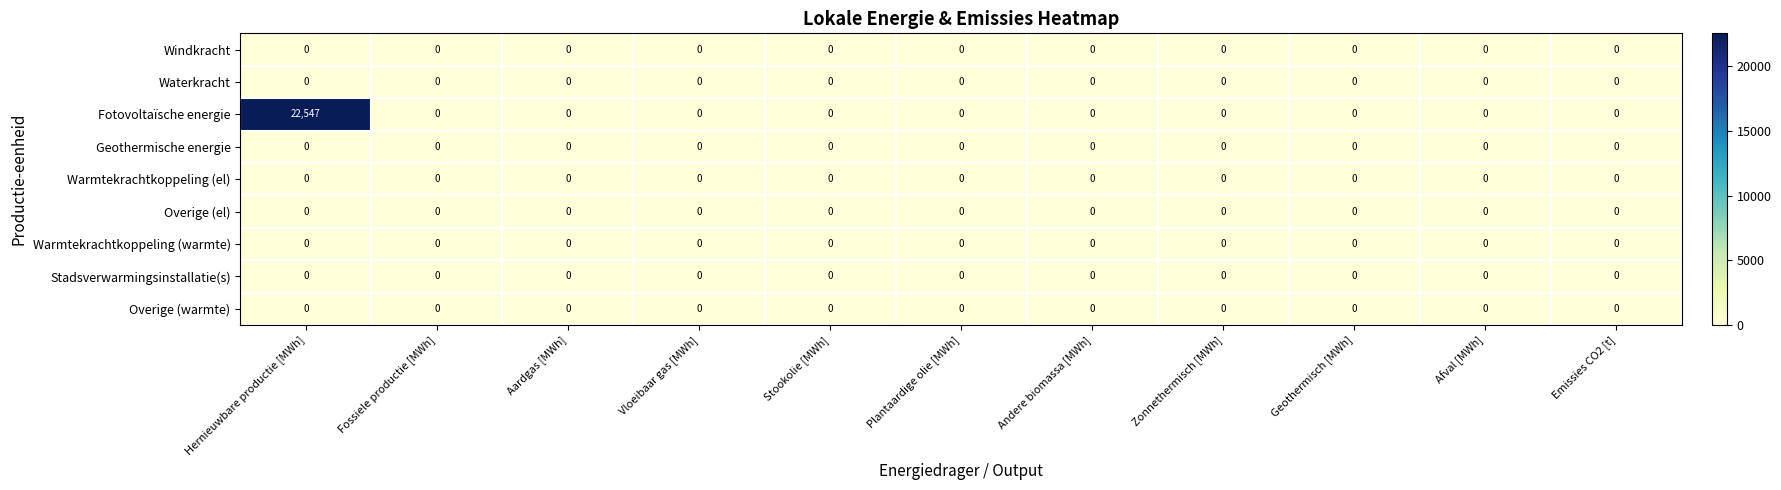

Which label corresponds to the largest value in the chart?

Hernieuwbare productie [MWh]